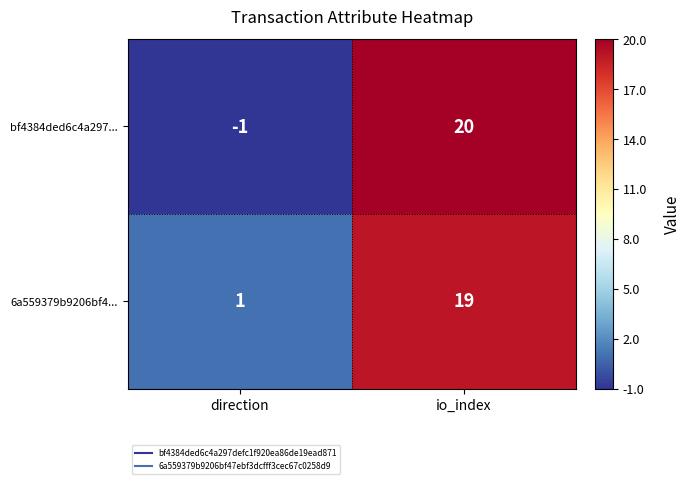

What is the highest value of the bf4384ded6c4a297... series?

20